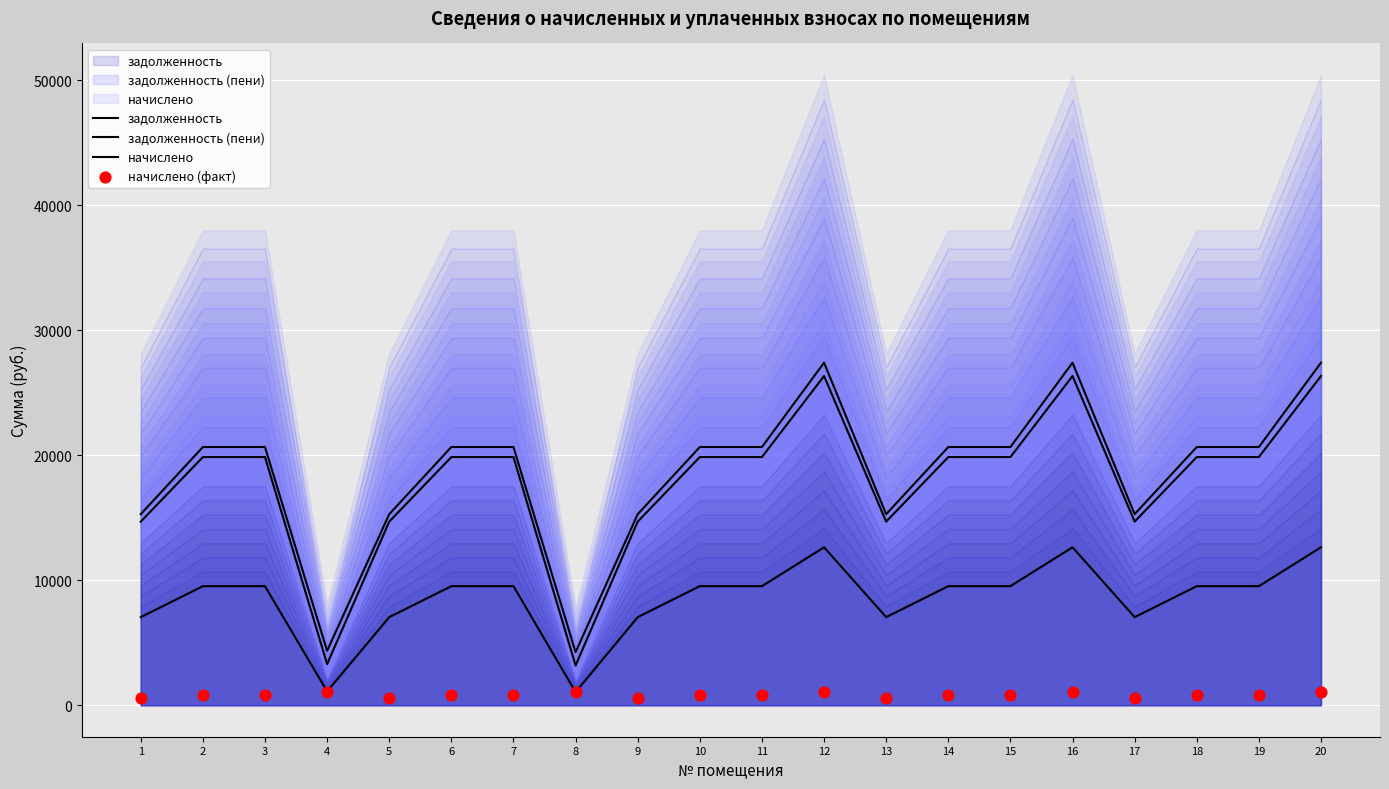

What are all the series names shown in the legend?

задолженность, задолженность (пени), начислено, начислено (факт)